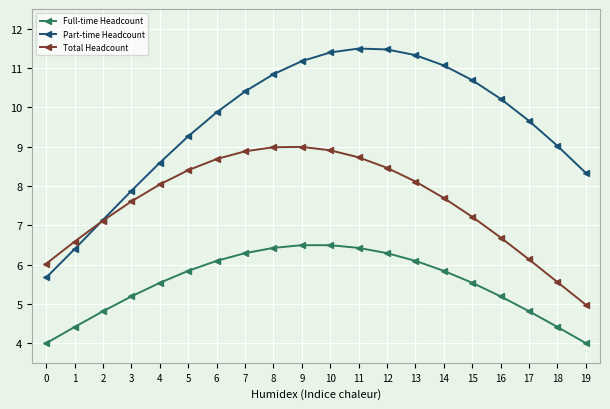

Does the chart have visible grid lines?

Yes